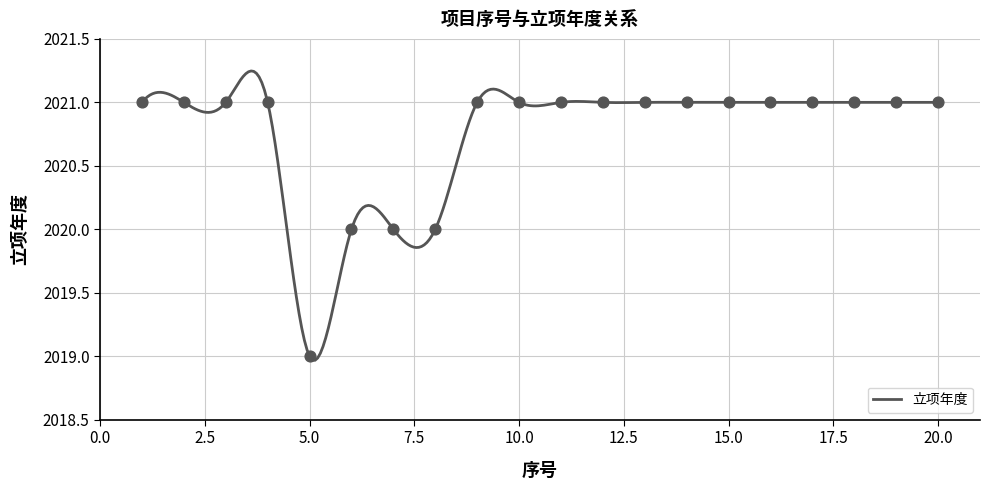

Approximately how many times larger is the value at 8 compared to 3?

1.0